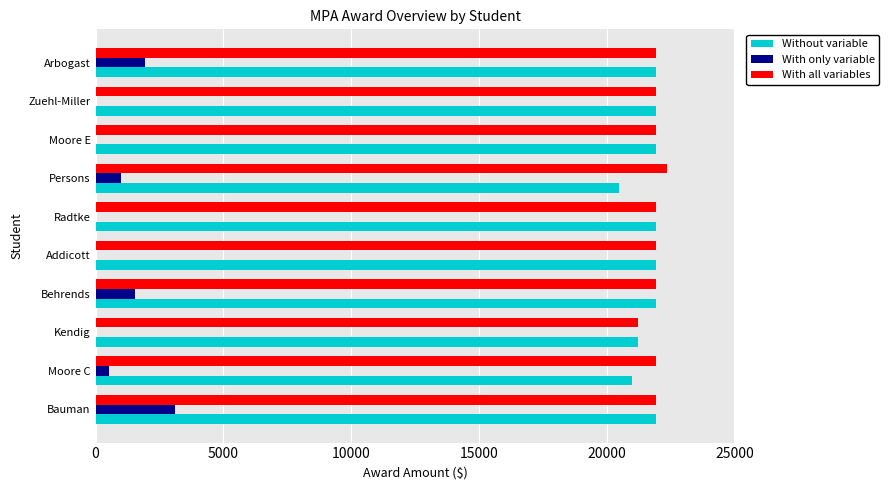

The With all variables series shows 21942 at Moore E. True or false?

True